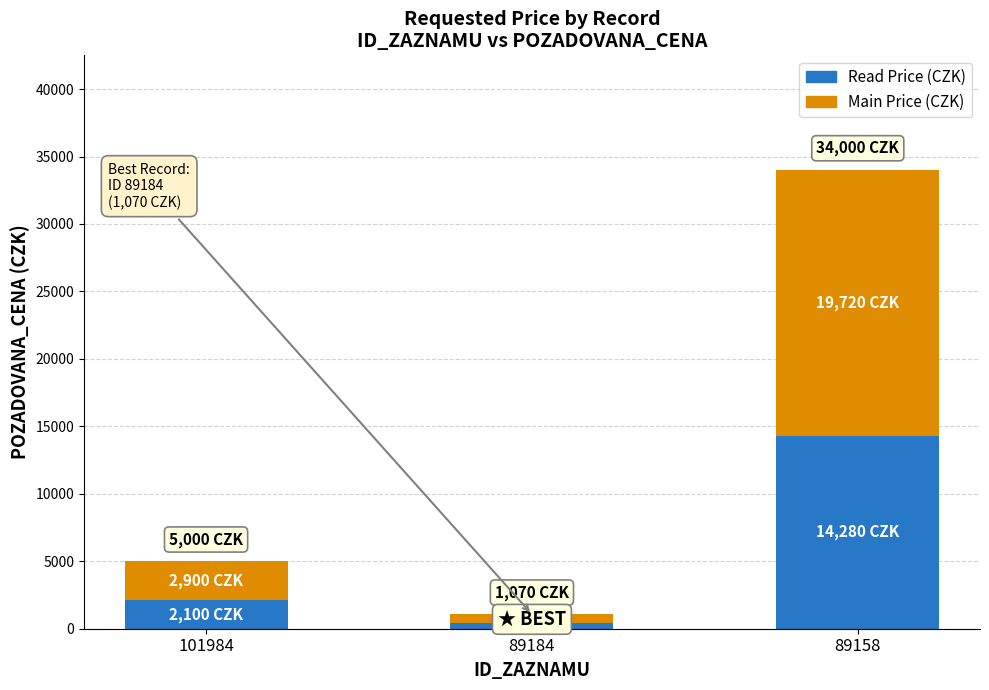

Rank the categories by Read Price (CZK) value from highest to lowest.

89158, 101984, 89184